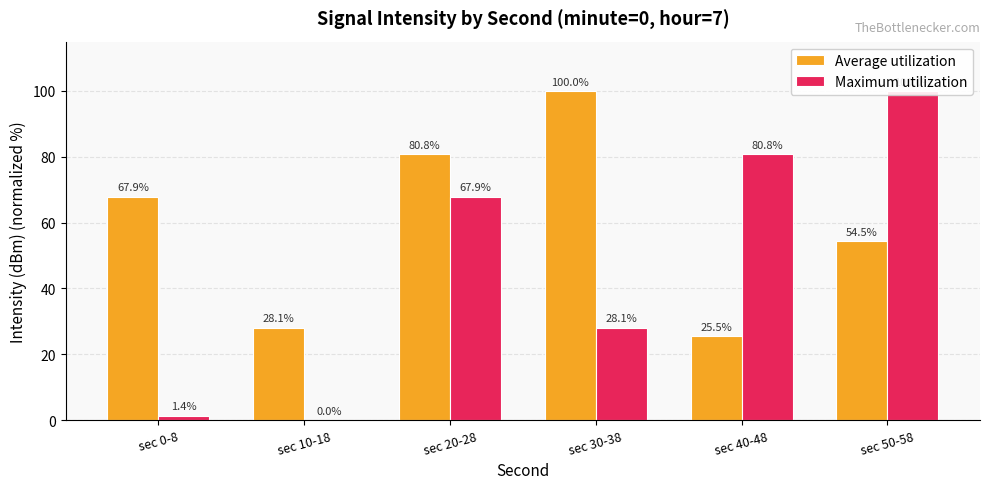

How many groups of bars are there?

6